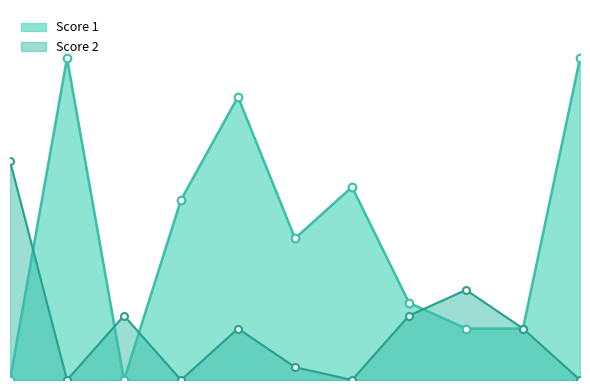

At how many categories does at least one series exceed 24?

2